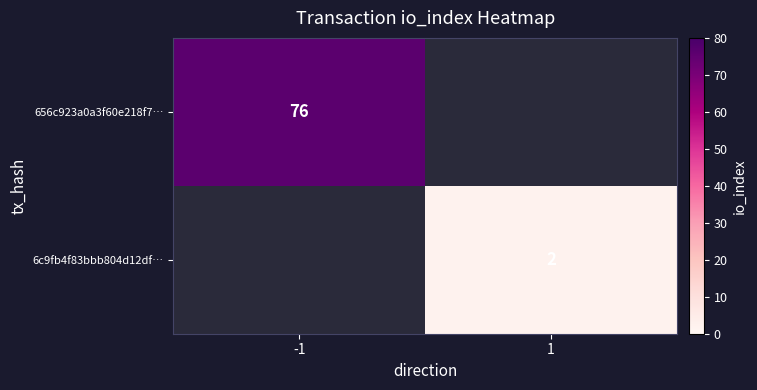

What is the minimum value shown in the chart?

2.0